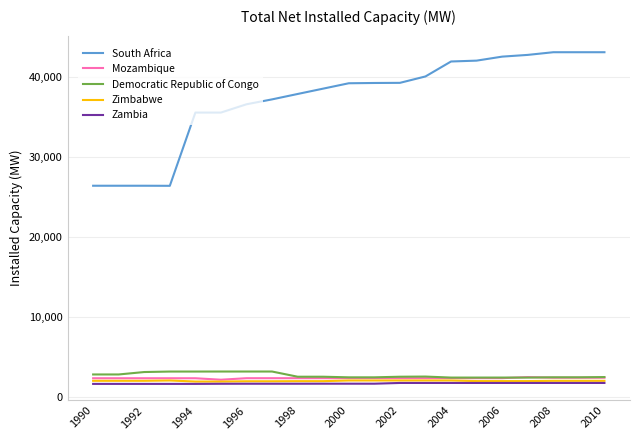

True or false: Zambia and South Africa intersect in this chart.

False